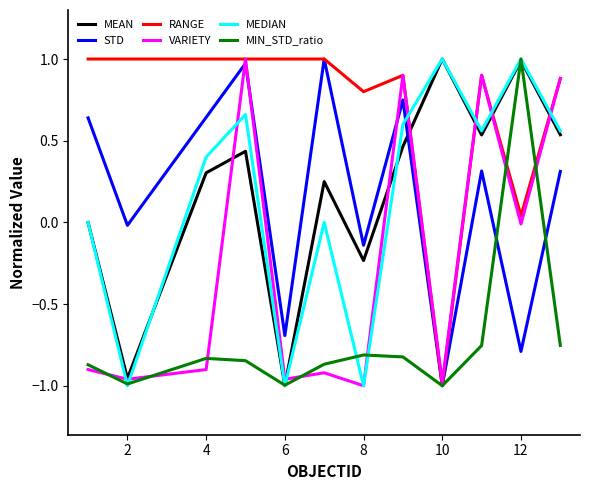

Which series has the largest total across all categories?

RANGE